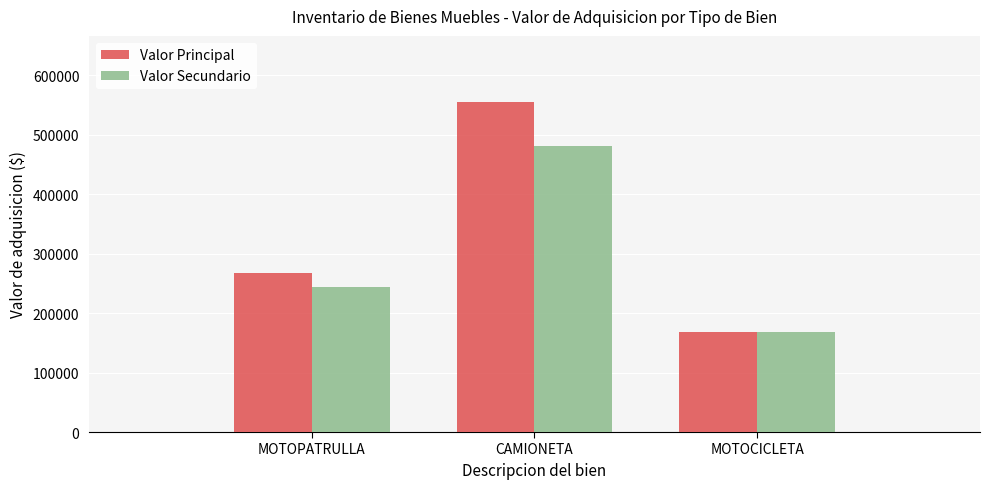

True or false: Valor Secundario has a value of 330532.5 at MOTOPATRULLA.

False